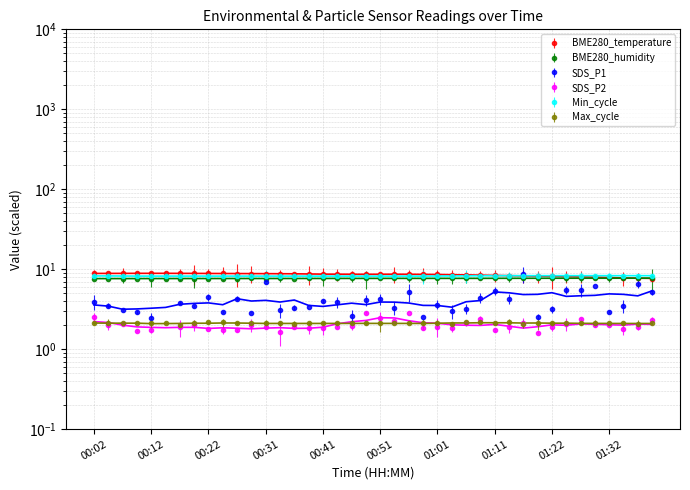

At which label does BME280_temperature first exceed 8?

00:02